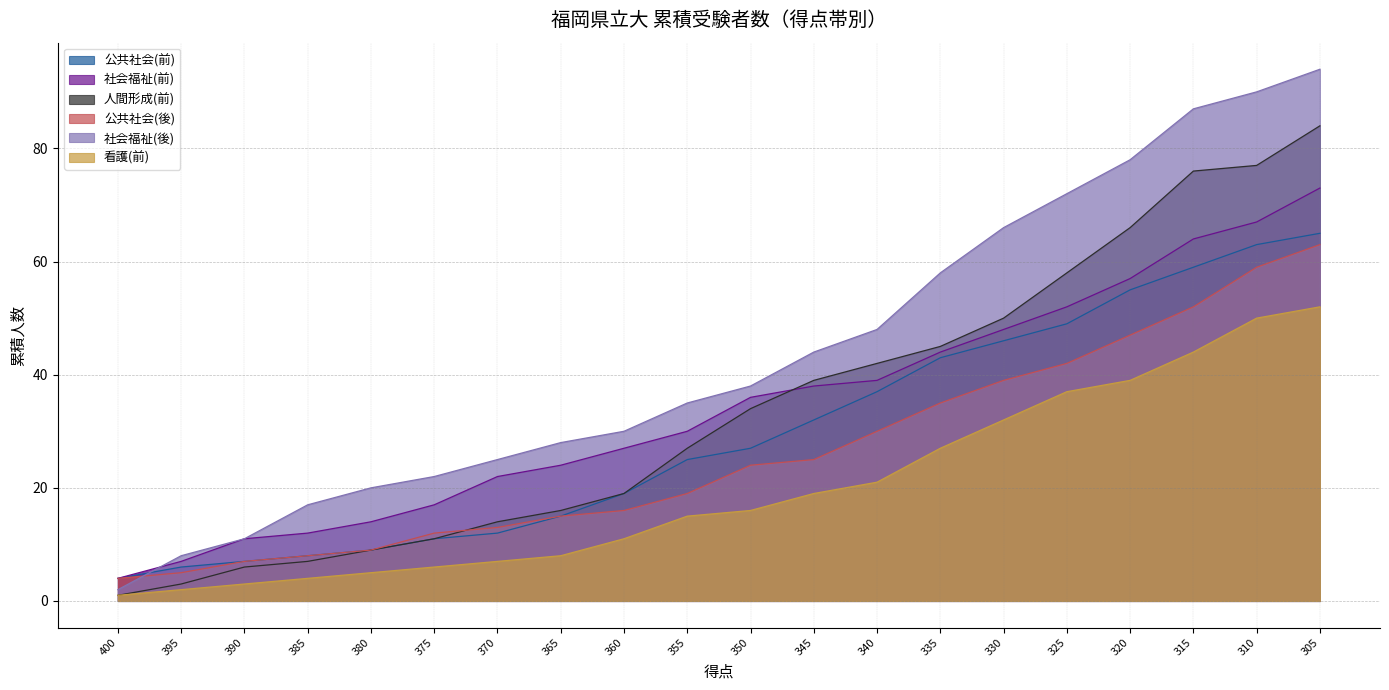

Between which two adjacent categories do 人間形成(前) and 公共社会(後) first intersect?

375 and 370